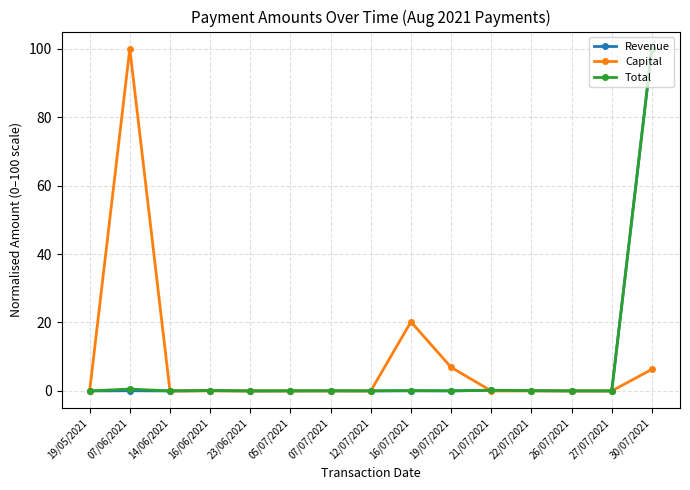

True or false: Revenue has a value of 0.1 at 22/07/2021.

True